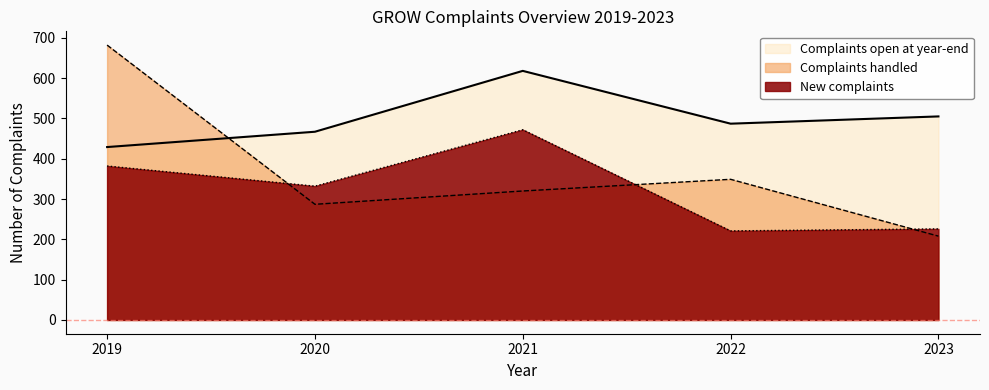

Rank the series by their maximum value, from lowest to highest.

New complaints, Complaints open at year-end, Complaints handled